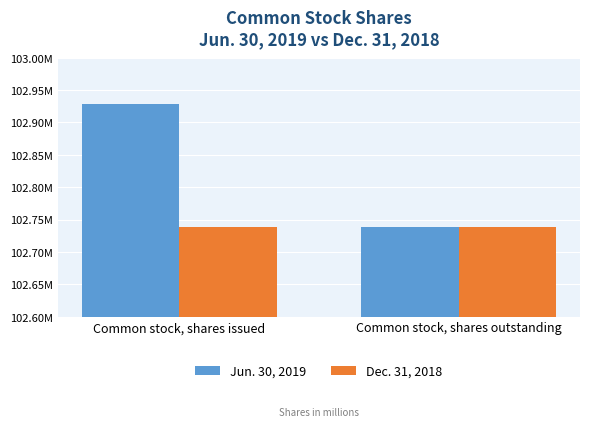

At which category is the sum across all series the highest?

Common stock, shares issued